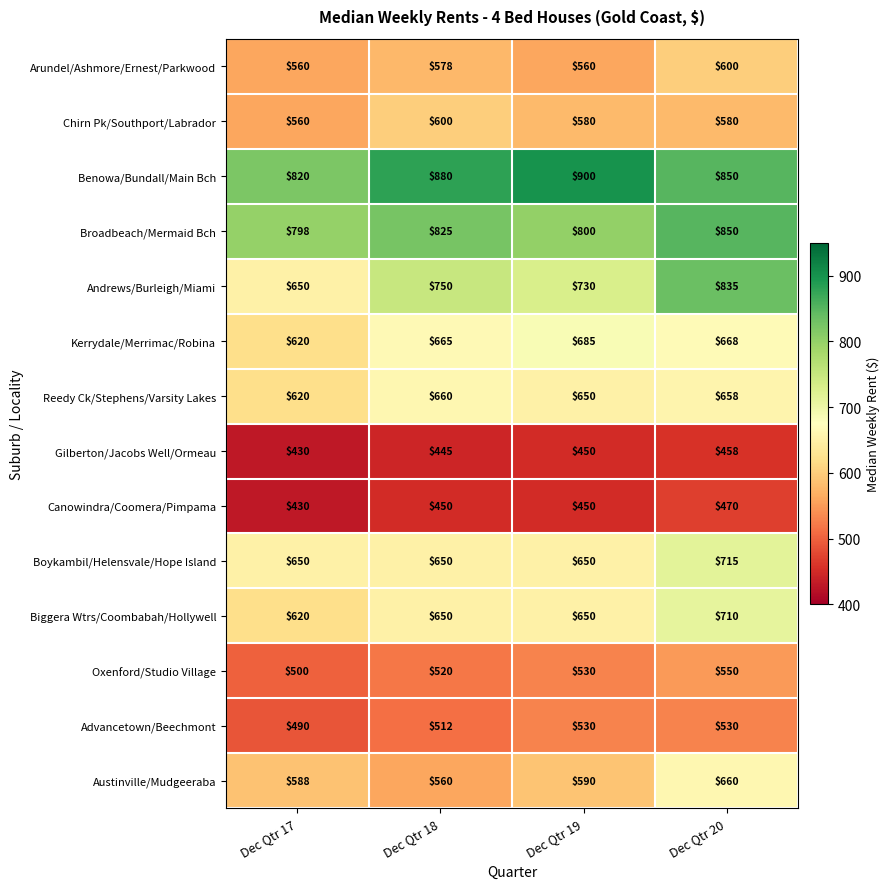

Is it true that Oxenford/Studio Village equals 500 at Dec Qtr 17?

True